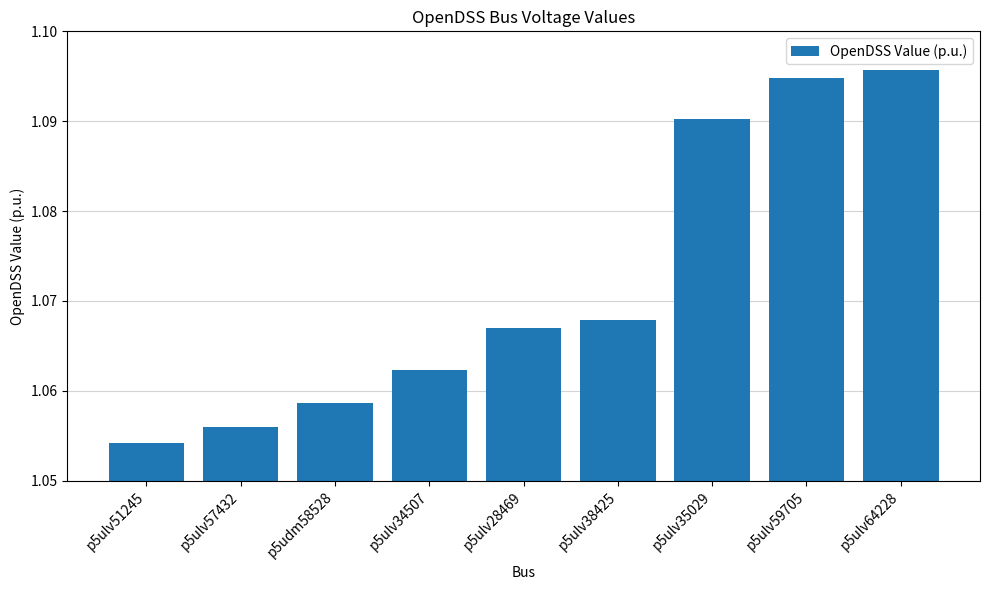

Rank the categories by value from lowest to highest.

p5ulv51245, p5ulv57432, p5udm58528, p5ulv34507, p5ulv28469, p5ulv38425, p5ulv35029, p5ulv59705, p5ulv64228